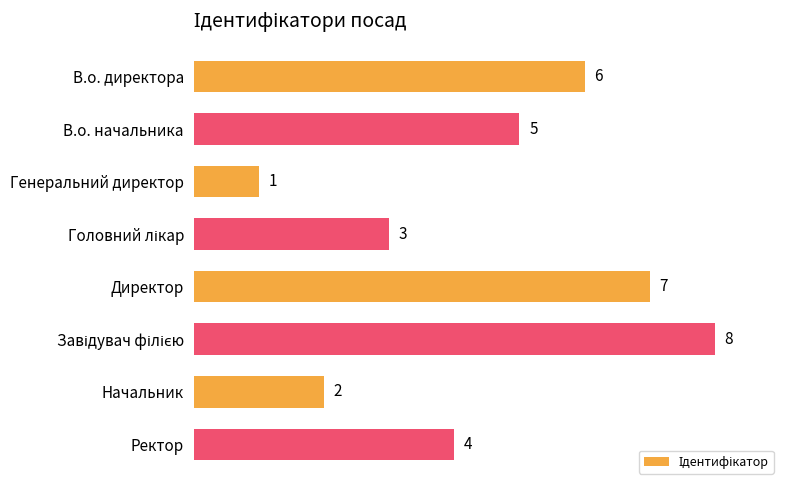

What is the difference between the second highest and second lowest values?

5